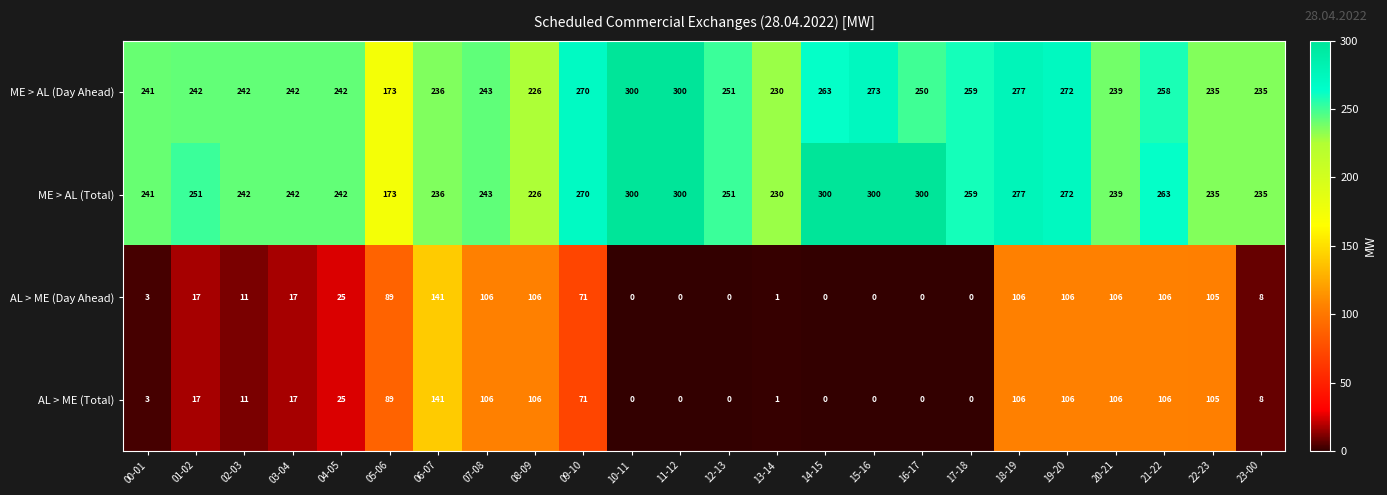

At which label is ME > AL (Day Ahead) closest to 236?

06-07